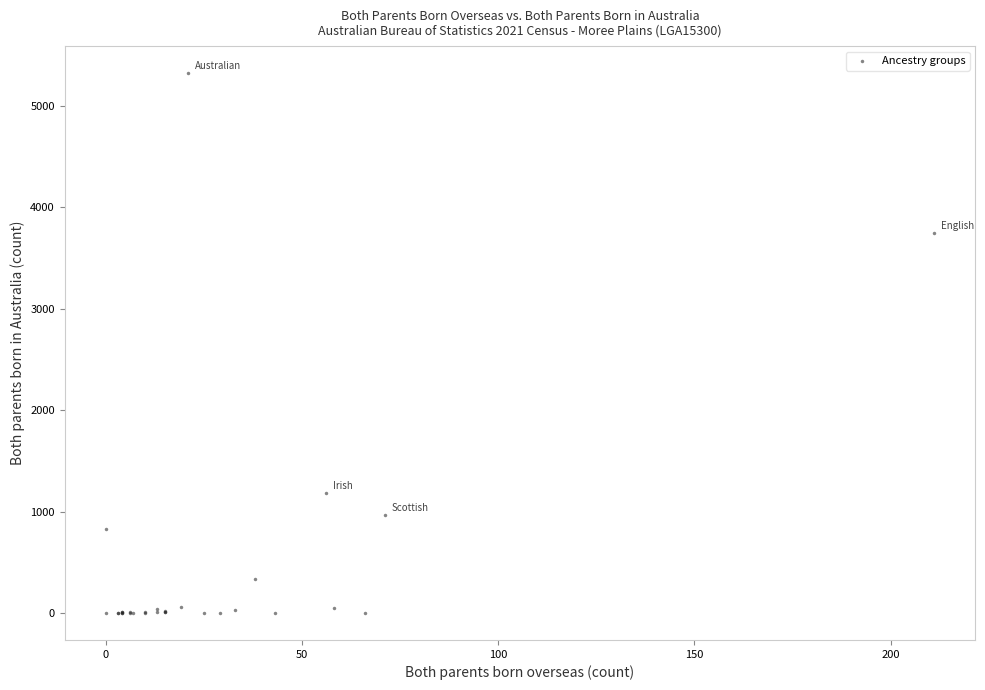

What Y value in the scatter plot is closest to 2661?

3742